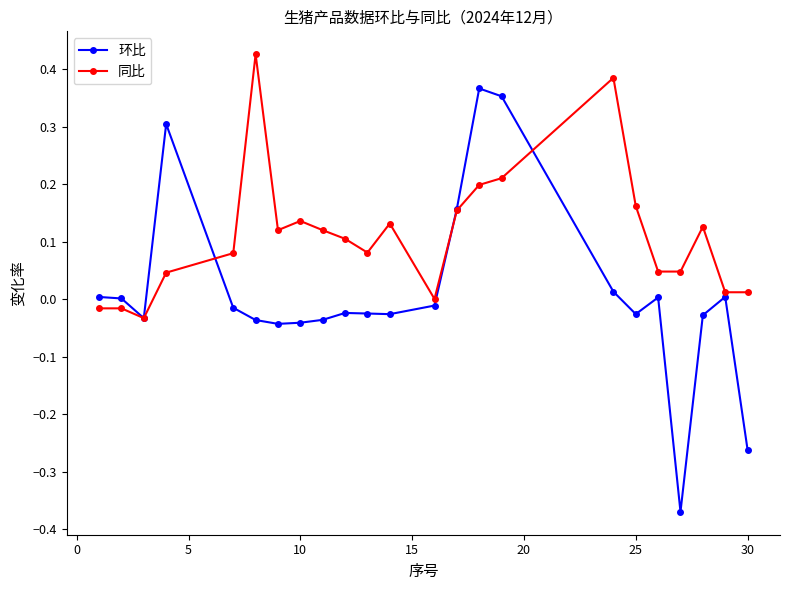

Which series has the largest range (max minus min)?

环比